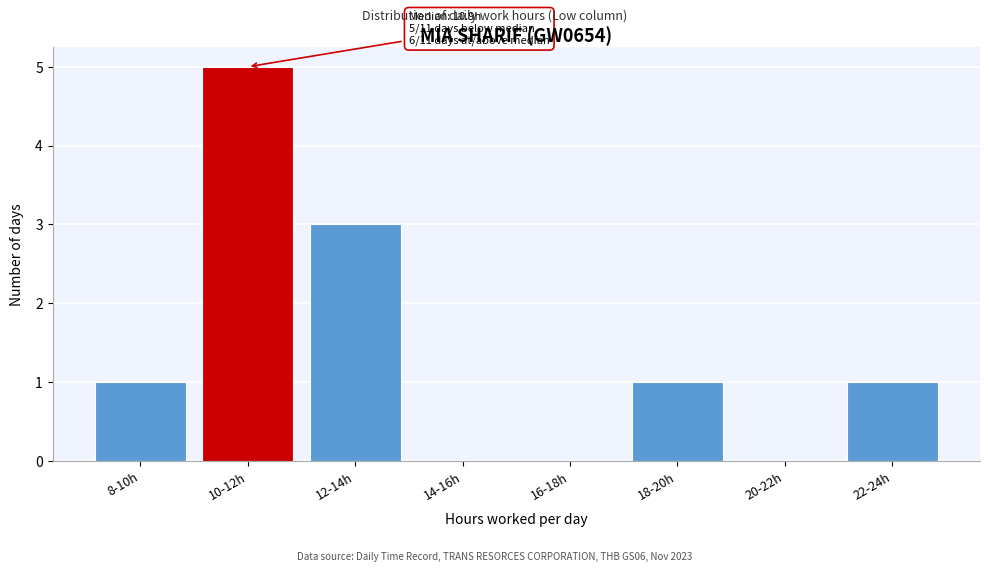

Reading left to right, extract all data points from this chart.

8-10h=1	10-12h=5	12-14h=3	14-16h=0	16-18h=0	18-20h=1	20-22h=0	22-24h=1